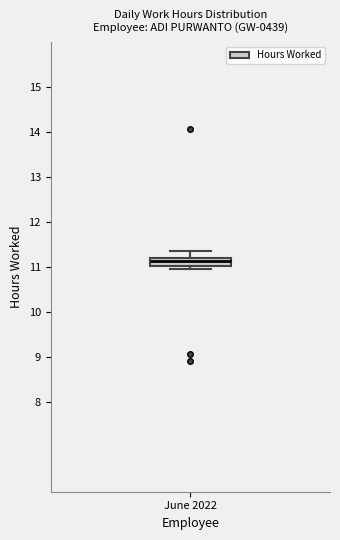

Read this box plot against the y-axis: the position of the median line, the range covered by the box, and the ends of both whiskers. The values are not printed on the chart, so give them approximately, as read against the axis.

median 11.1, box 11.0 to 11.2, whiskers 10.9 to 11.4